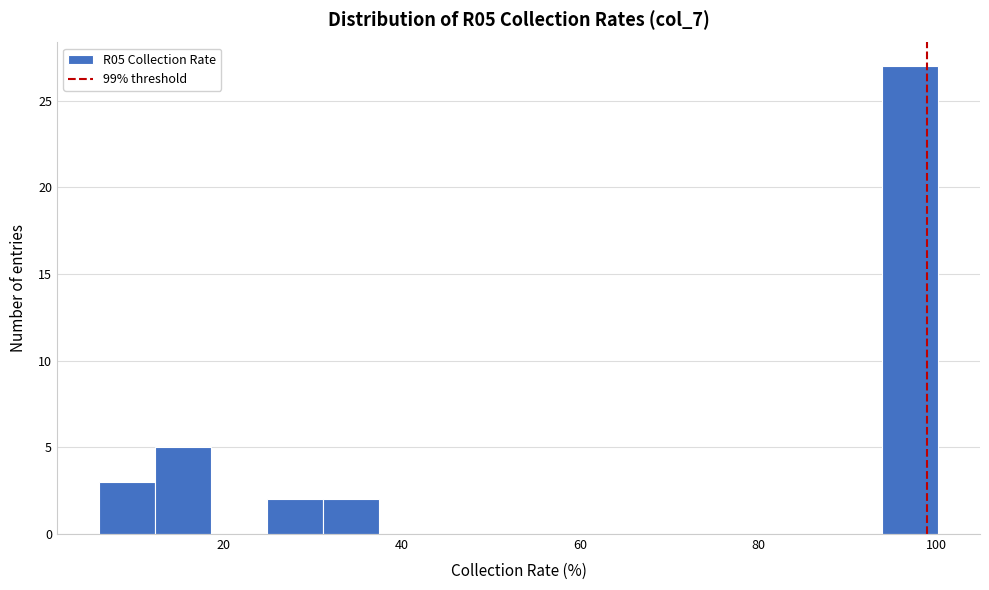

Read against the x-axis, roughly where is the centre of the tallest bar?

98